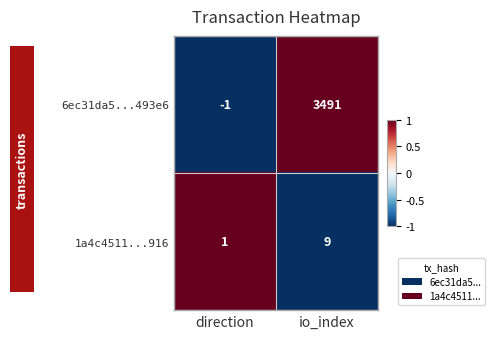

What is the highest value of the 6ec31da5...493e6 series?

3491